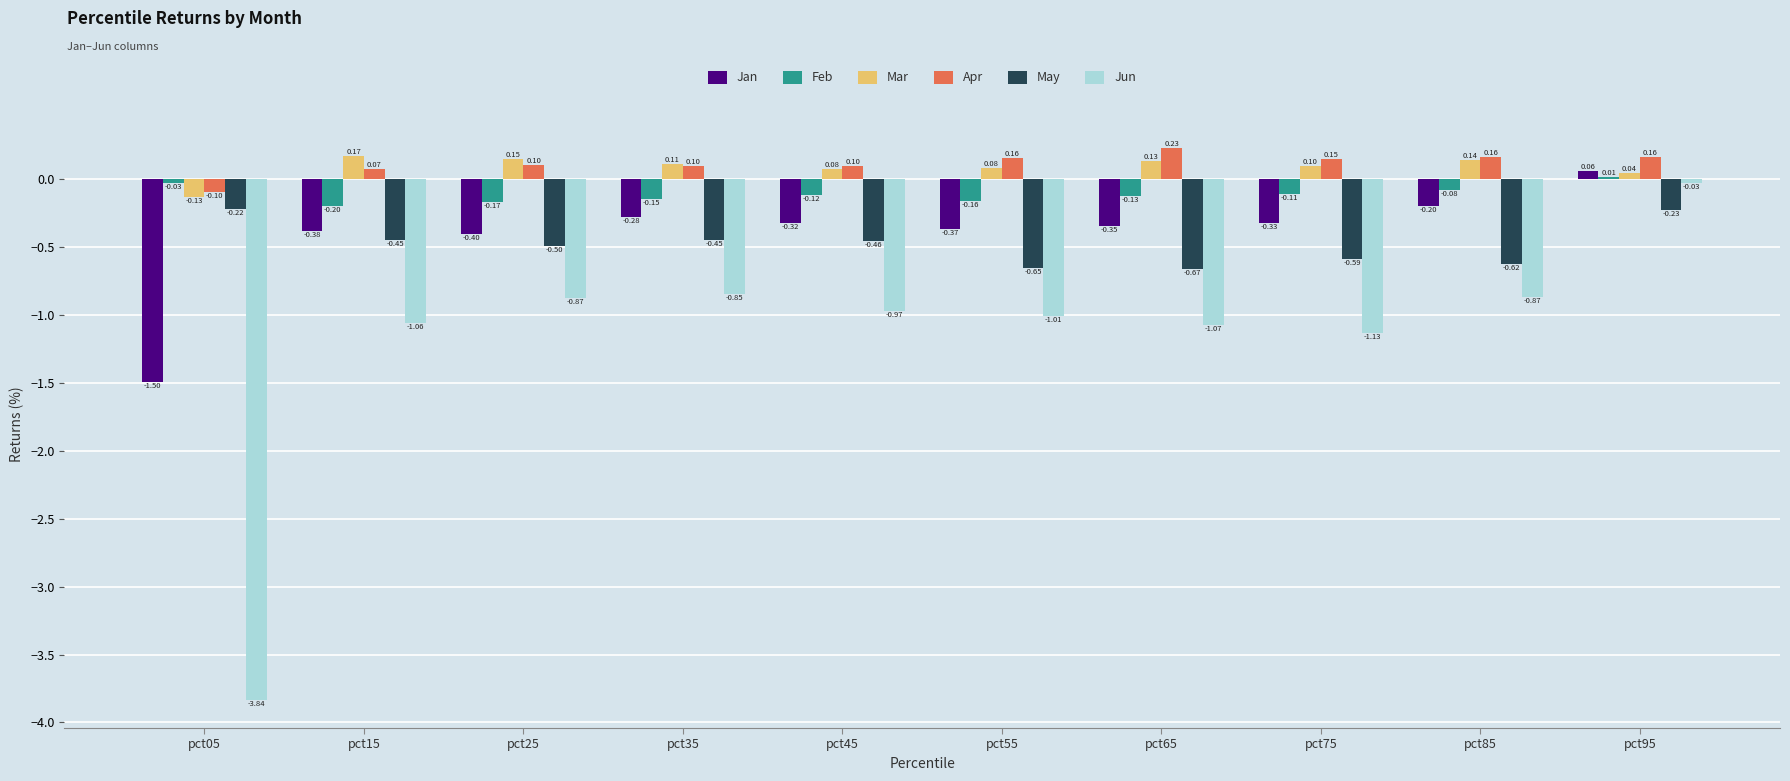

How many distinct data groups are displayed?

6